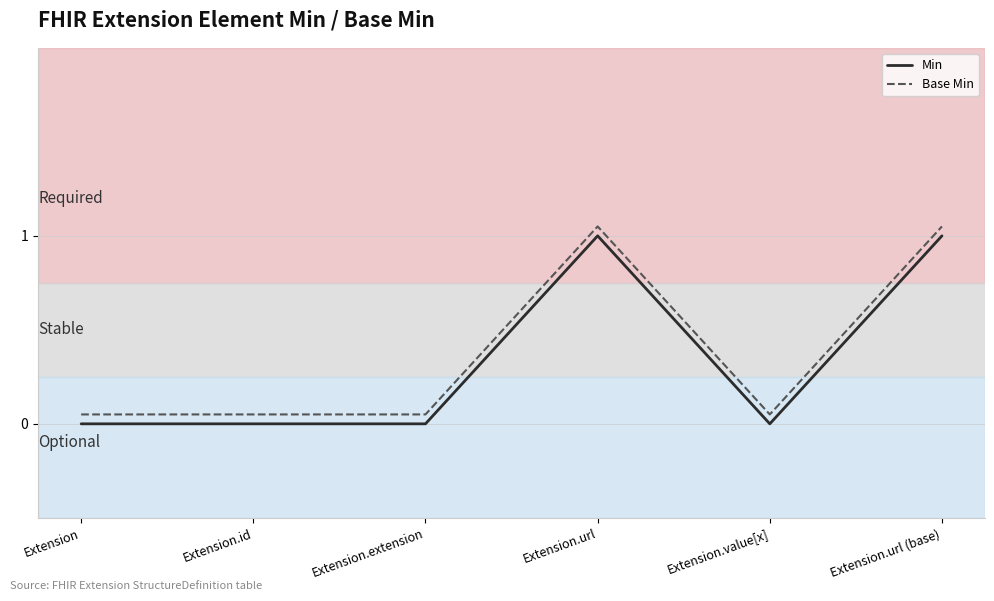

How many lines are shown in the chart?

2